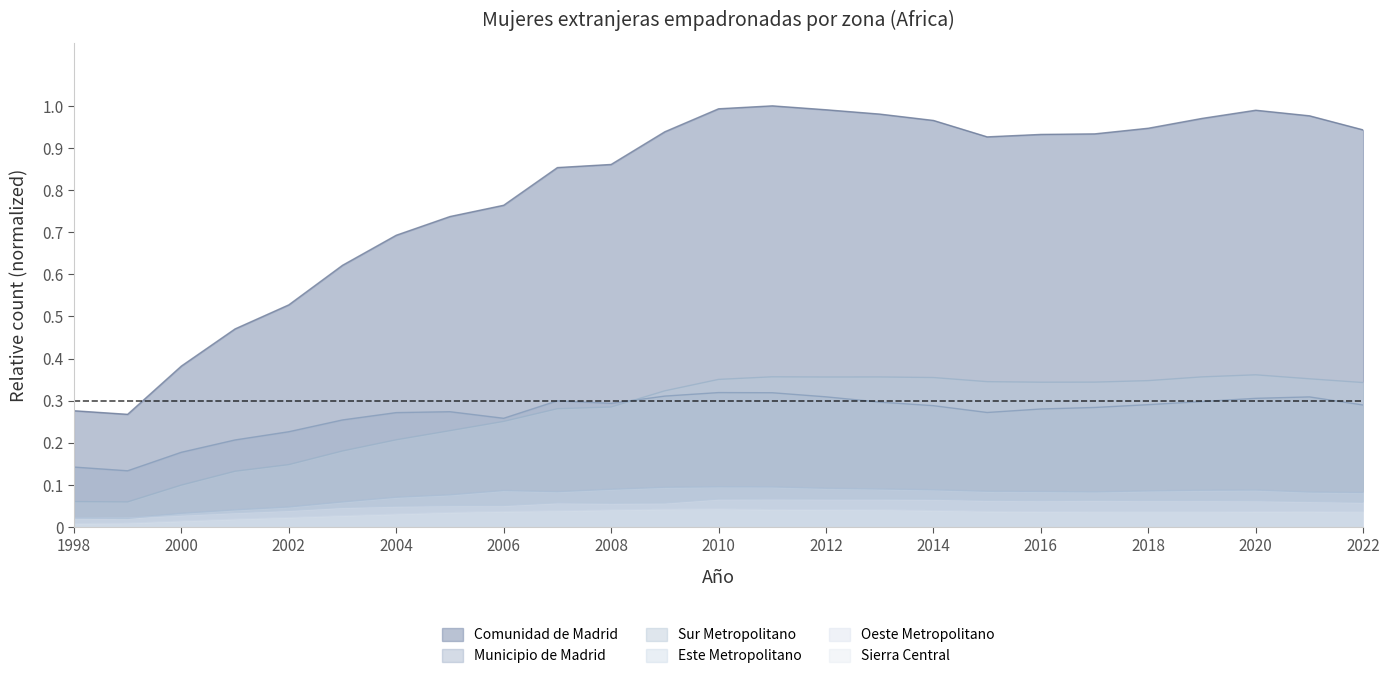

What is the value of the Comunidad de Madrid point at the 18th from the left?

0.9